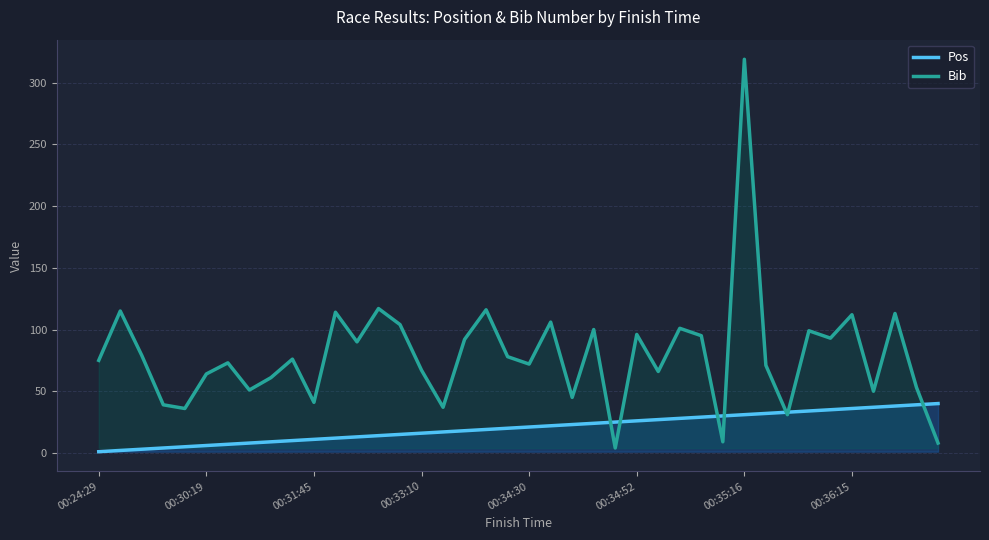

True or false: Bib has a value of 106 at 21.

True